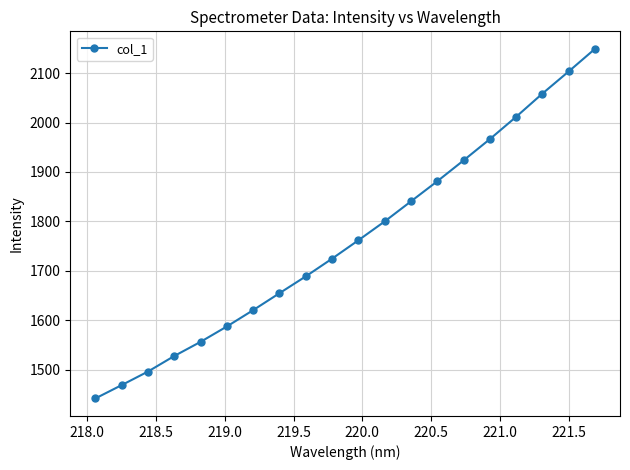

What is the sum of all values?

35261.6